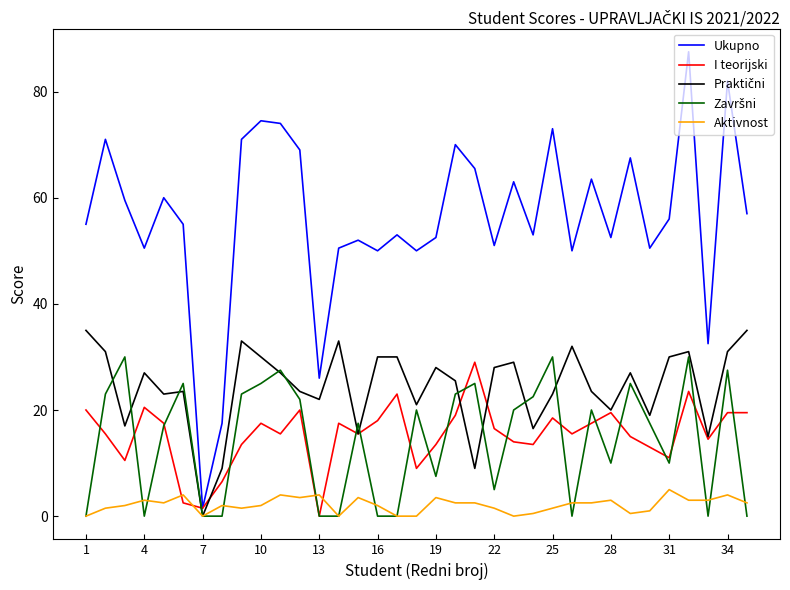

Which series has the widest spread of values?

Ukupno